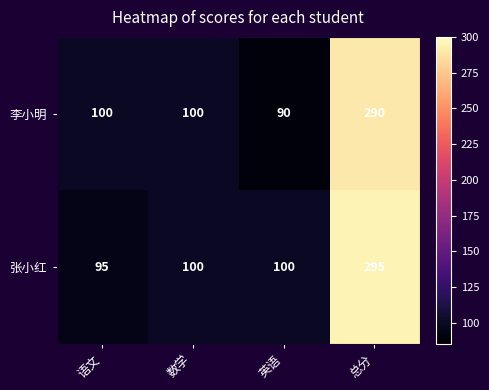

What is the smallest value displayed?

90